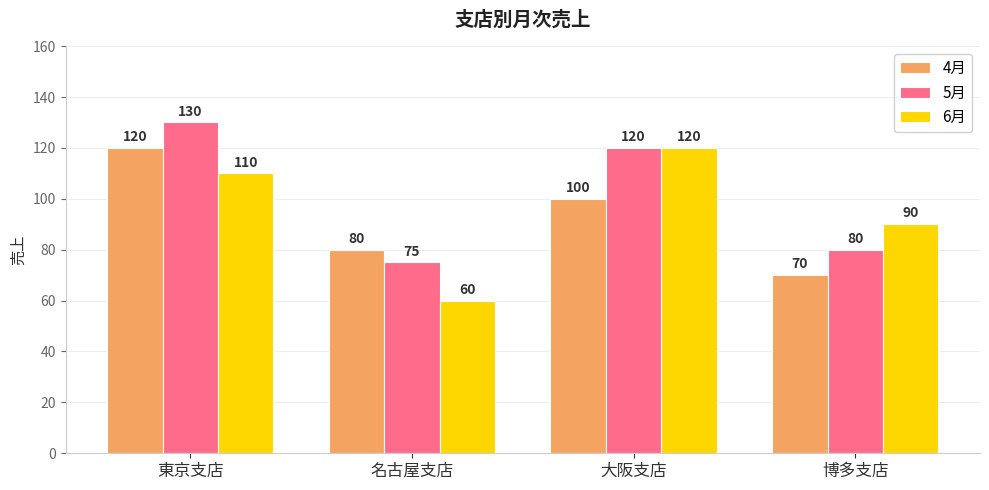

Rank the series by their average value, from lowest to highest.

4月, 6月, 5月